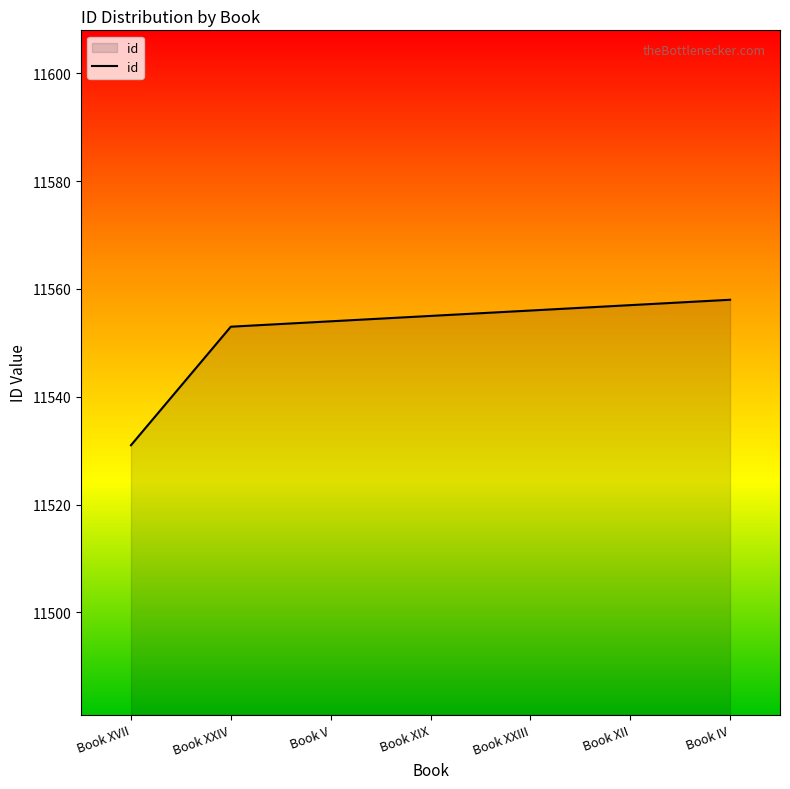

What is the ratio of the value at Book V to the value at Book XII?

1.0